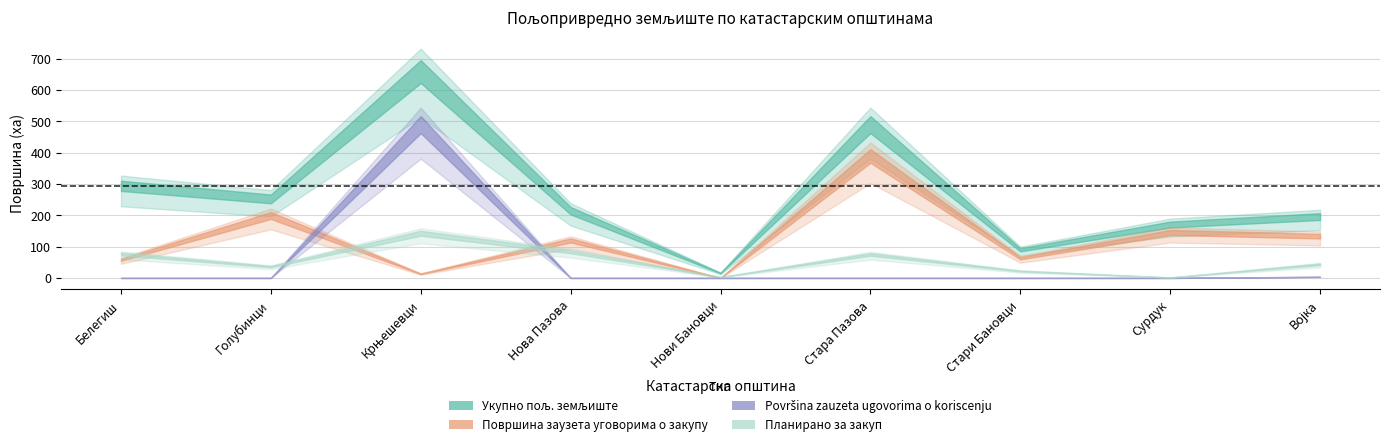

What is the difference between the second highest and minimum values in the Površina zauzeta ugovorima o koriscenju series?

3.9